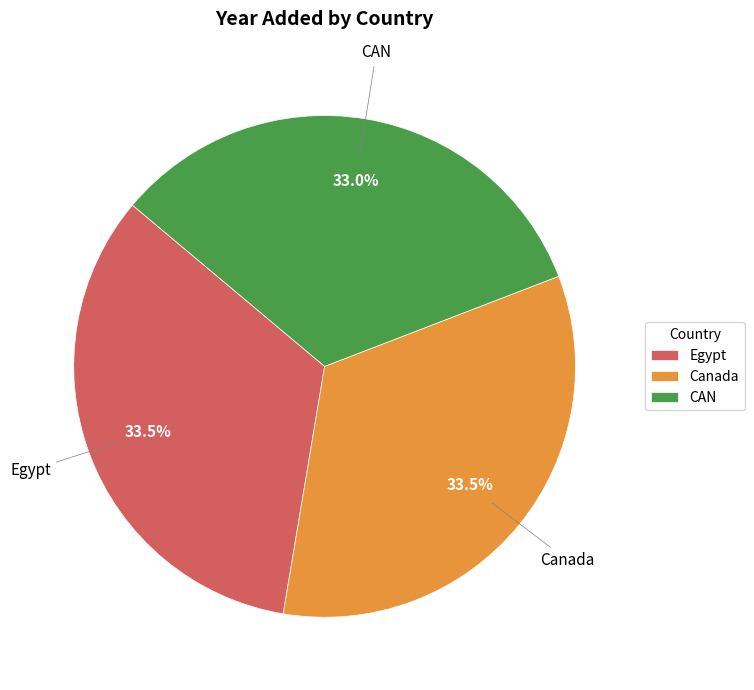

Does Egypt represent more than half of the total?

No